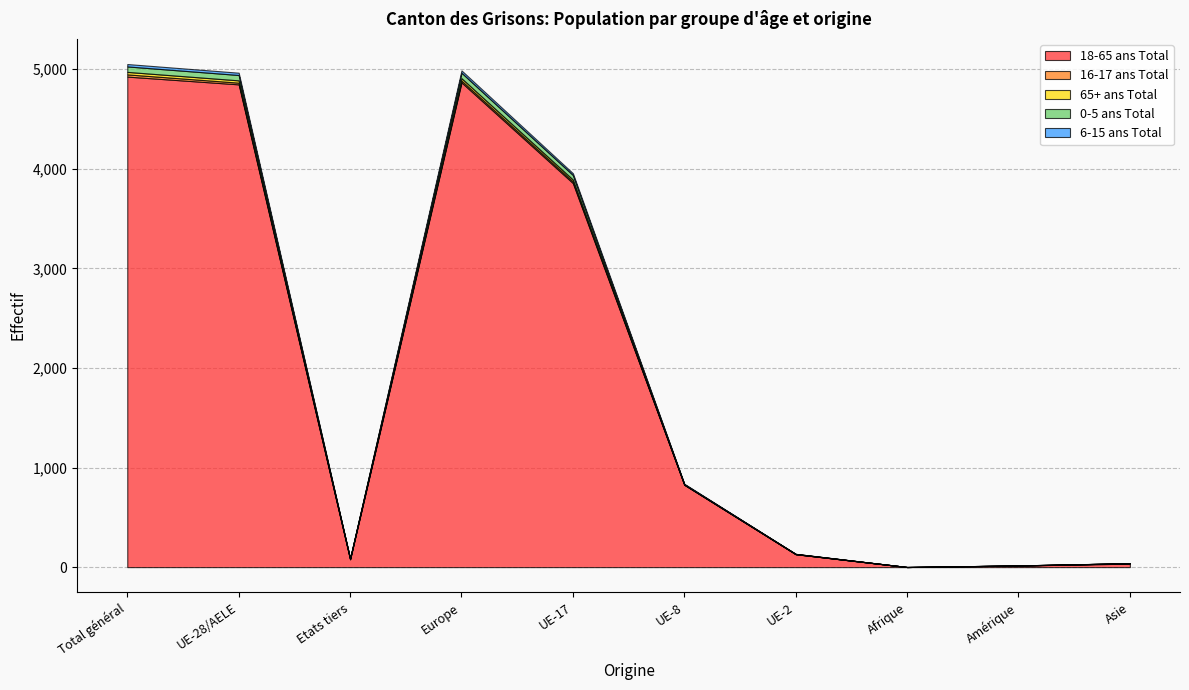

Which label corresponds to the largest value in the chart?

Total général